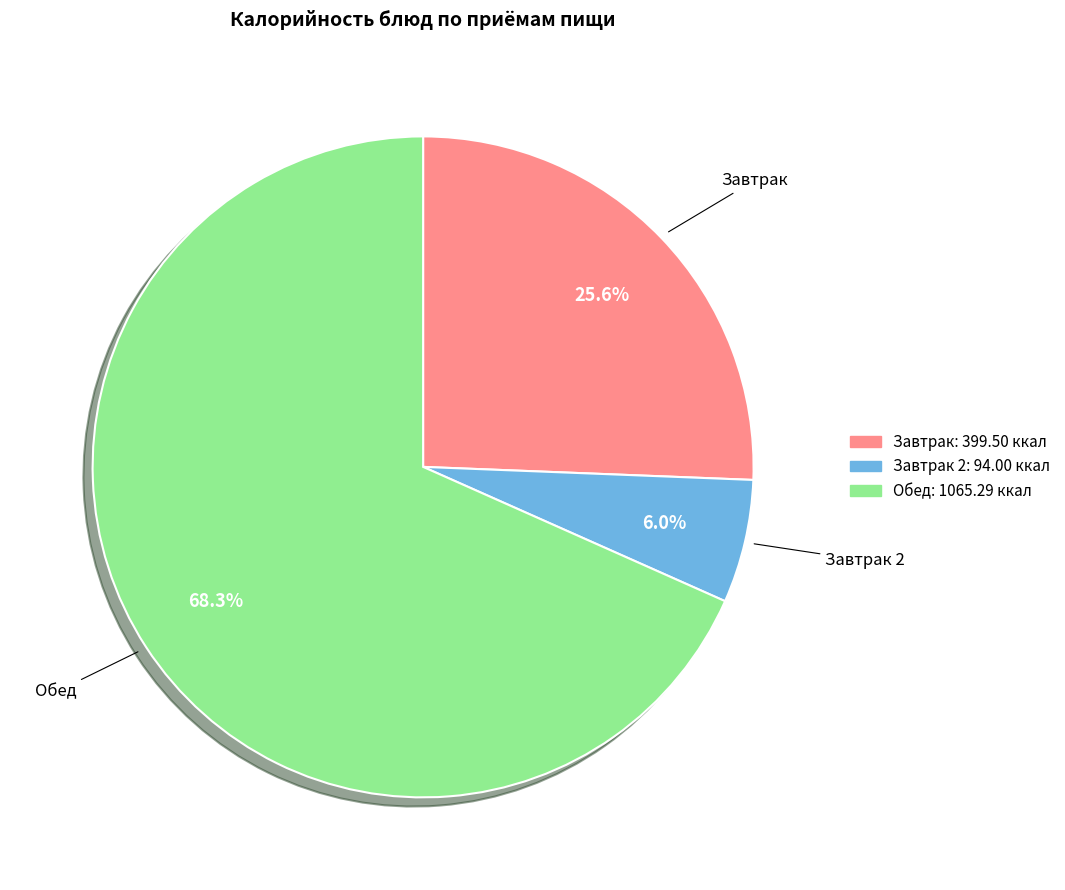

What is the largest slice in the pie chart?

Обед